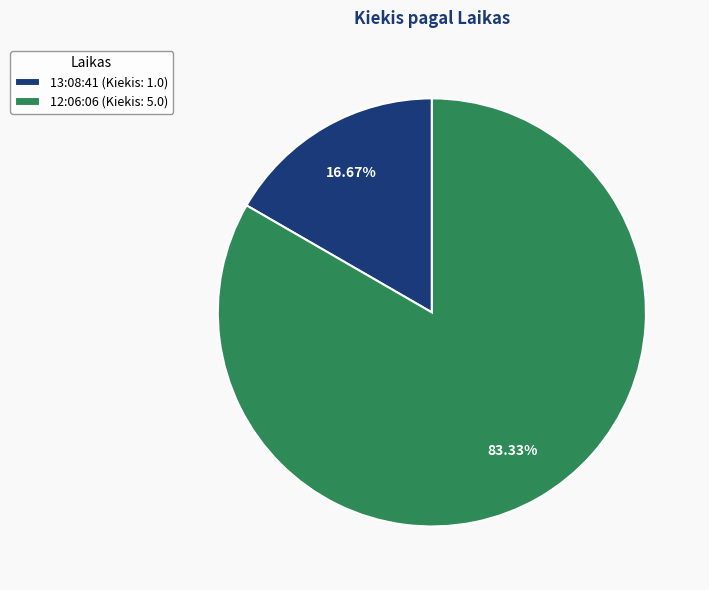

What is the largest slice in the pie chart?

12:06:06